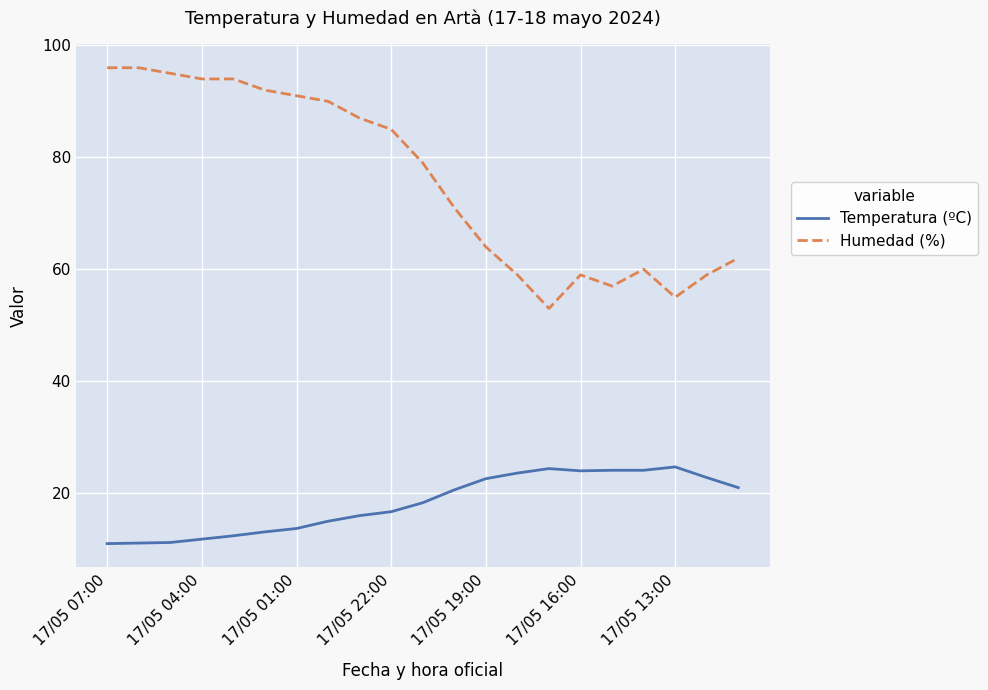

What is the minimum value for Humedad (%)?

53.0